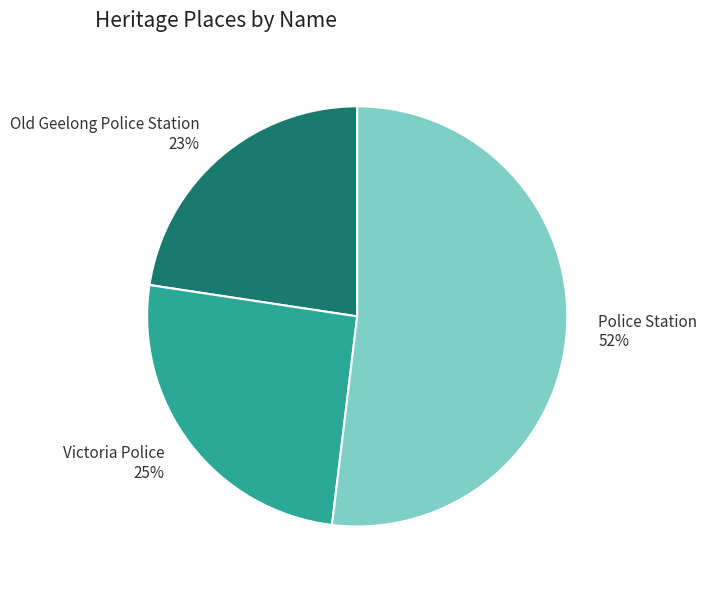

To the nearest percent, what percentage of the pie is Old Geelong Police Station?

23%